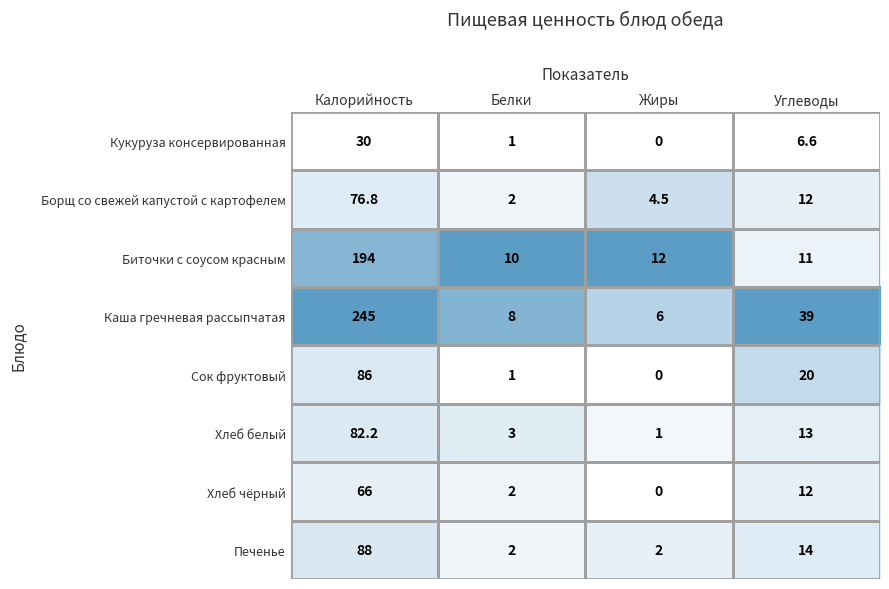

The value of Хлеб белый at Белки is 5.1. True or false?

False